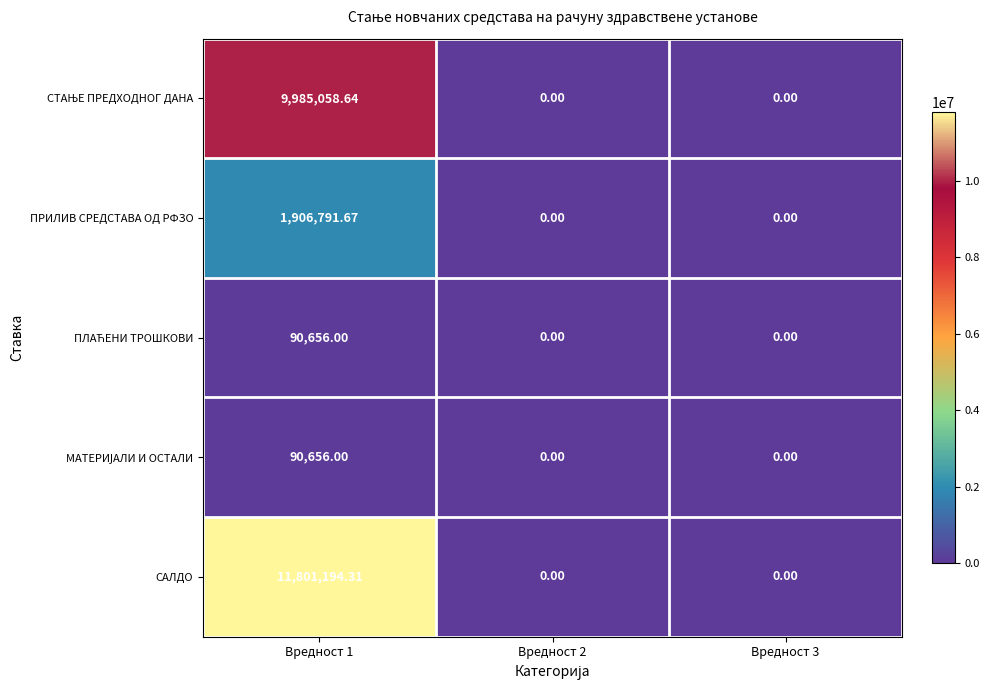

Which series has the largest total across all categories?

САЛДО